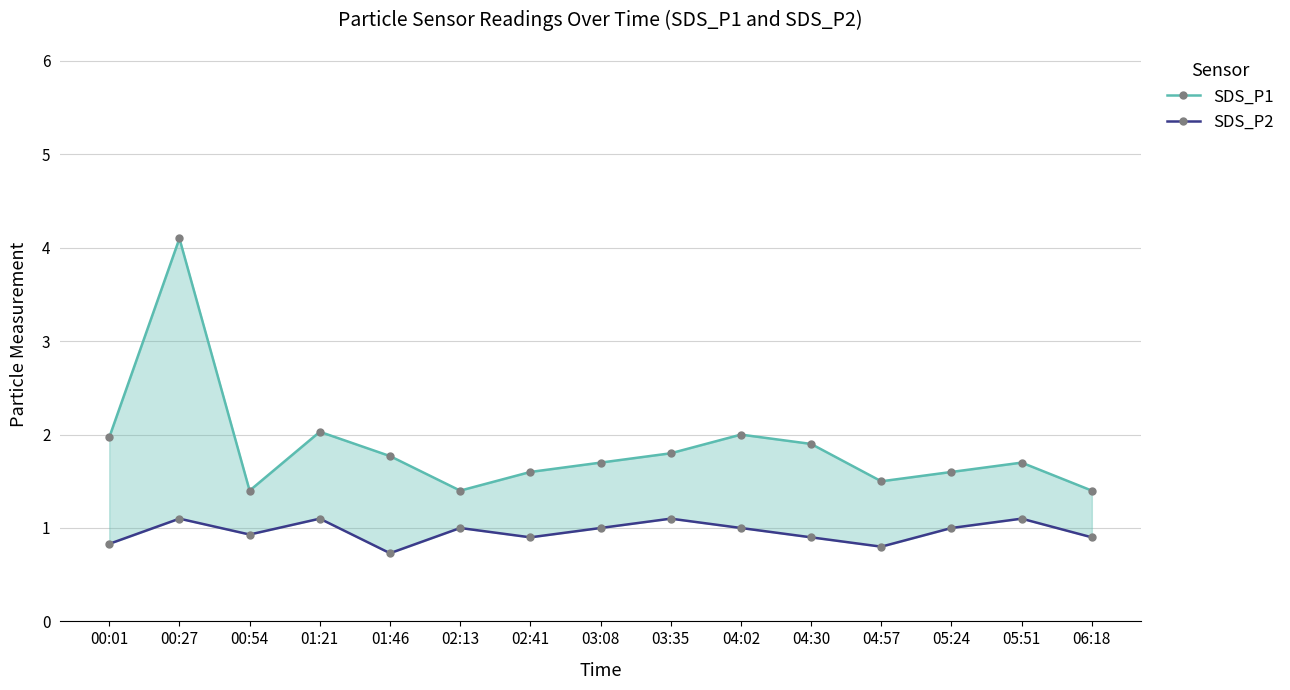

List the series in order of their overall mean, highest first.

SDS_P1, SDS_P2